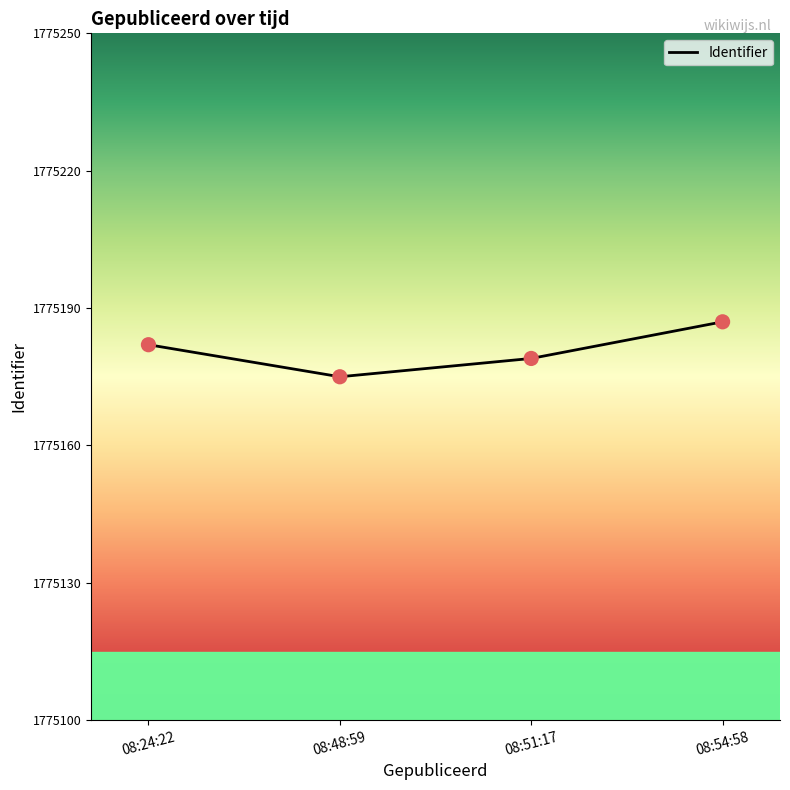

What is the change in value from 08:24:22 to 08:48:59?

-7